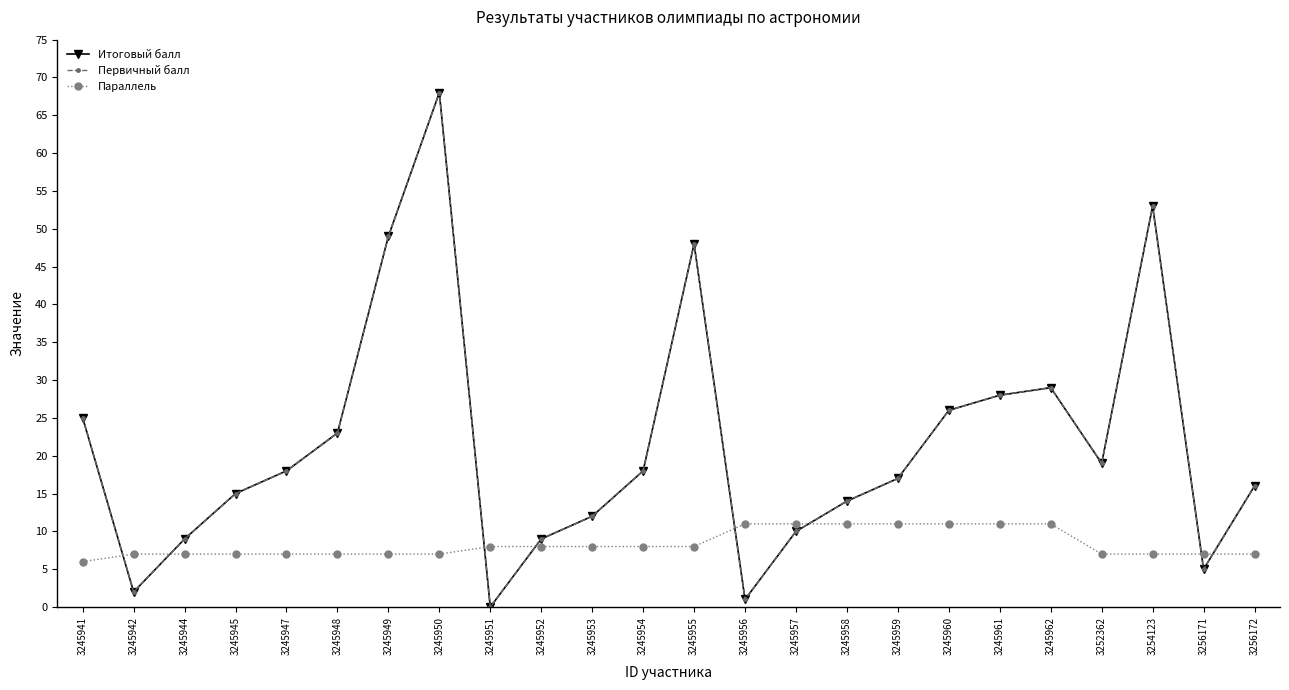

Does the chart have visible grid lines?

No